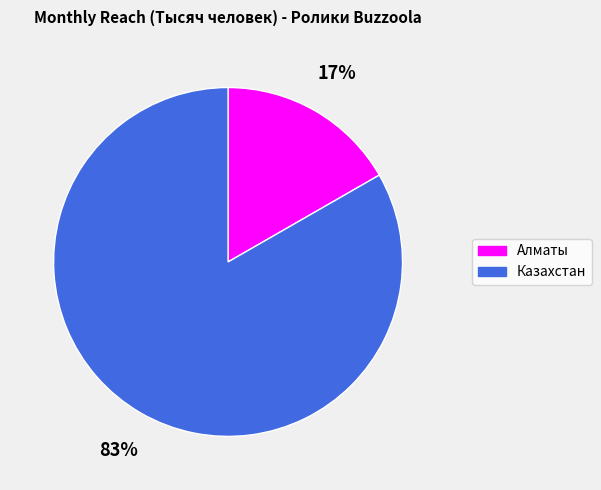

Do Казахстан and Алматы together represent more than half of the pie?

Yes